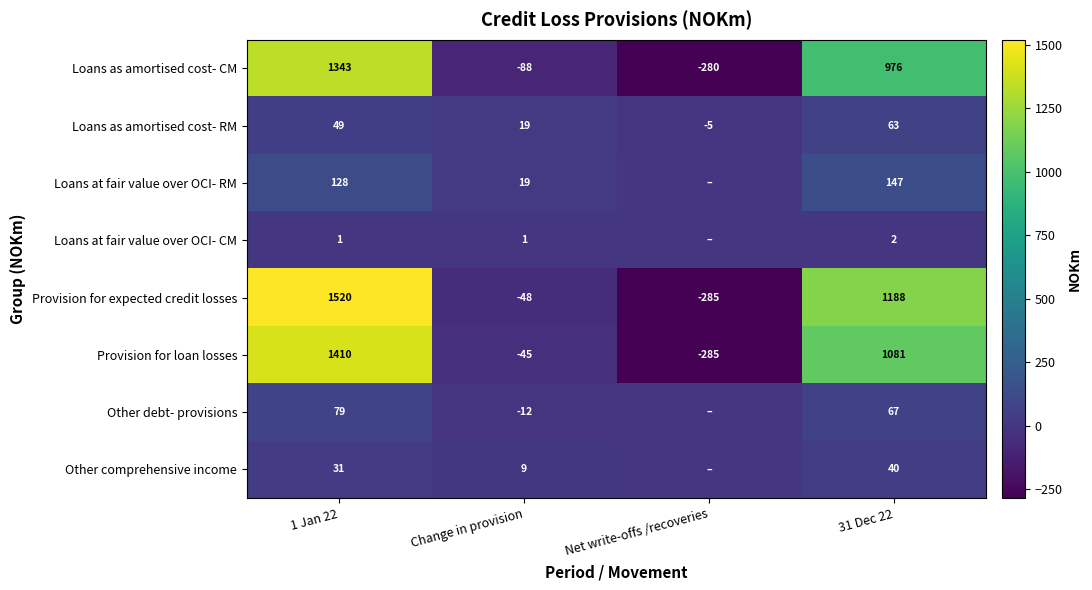

Which series changed the most between 1 Jan 22 and 31 Dec 22?

Loans as amortised cost- CM